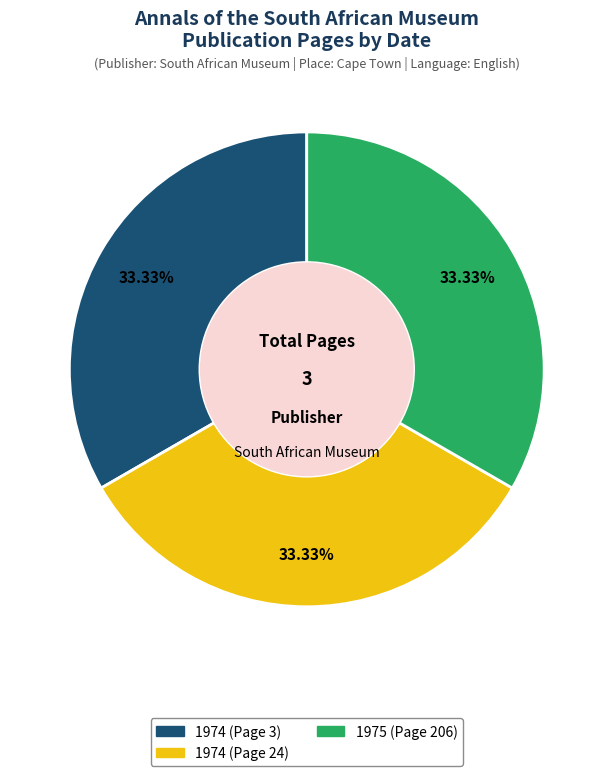

Approximately how many times larger is the value at 1975 (Page 206) compared to 1974 (Page 24)?

1.0